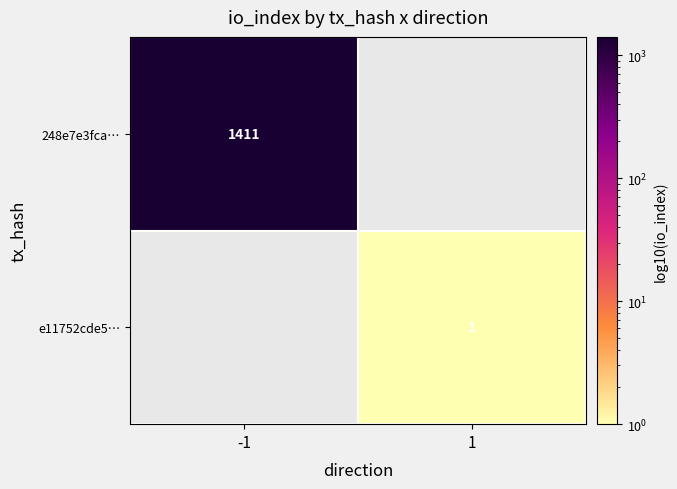

Is it true that 248e7e3fca… equals 799 at -1?

False